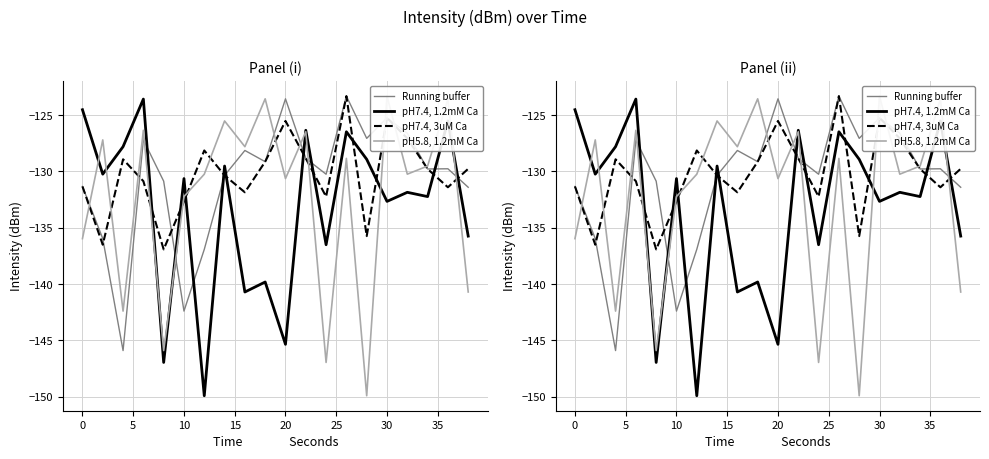

What is the difference between the maximum and minimum values in the Running buffer series?

22.6